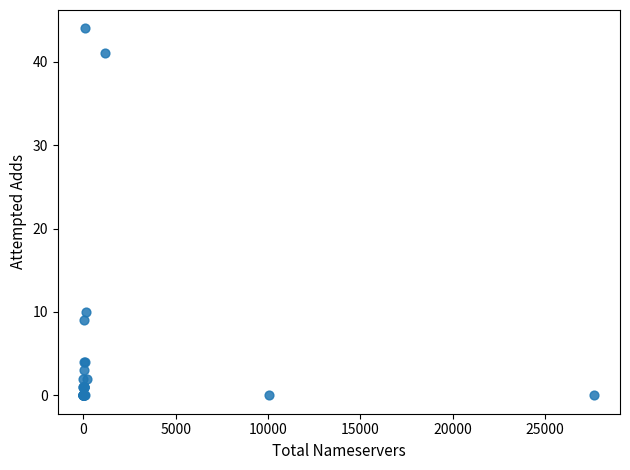

What Y value in the scatter plot is closest to 22?

10